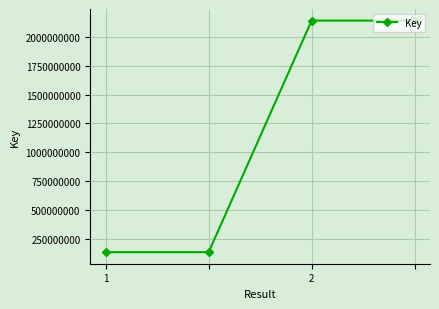

What is the maximum value shown in the chart?

2137703481